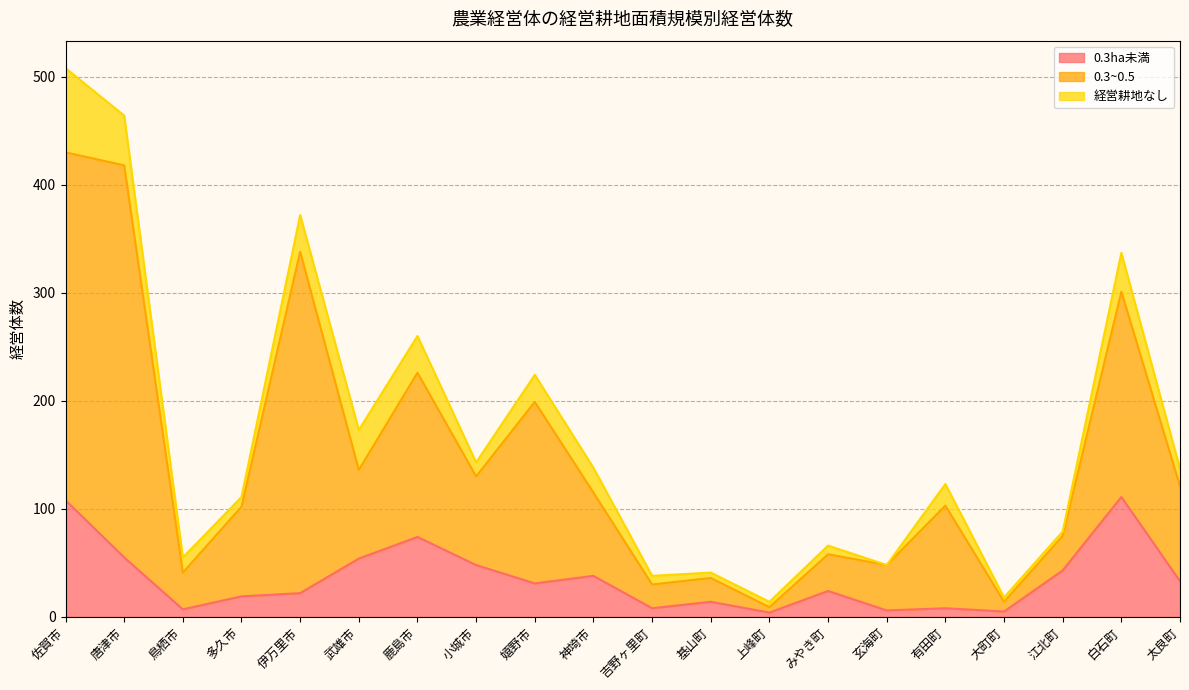

The 0.3ha未満 series shows 74 at 鹿島市. True or false?

True